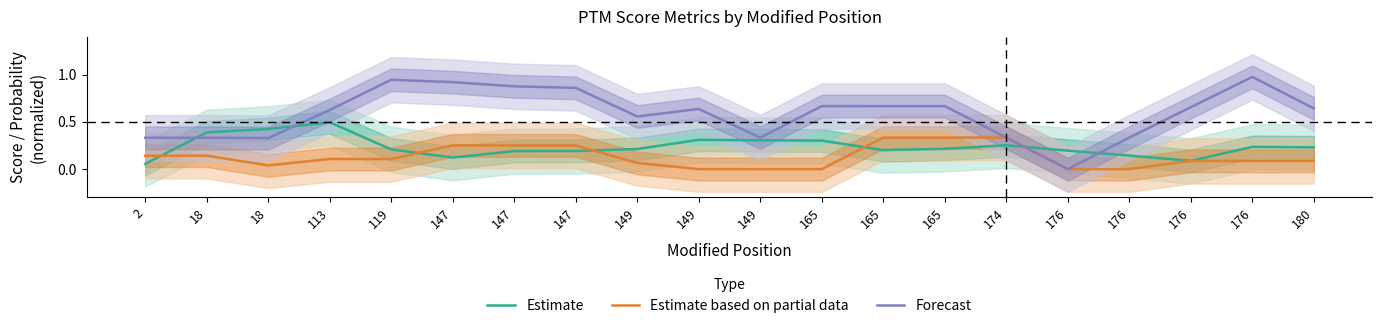

Which has a higher value, 165 or 113?

113